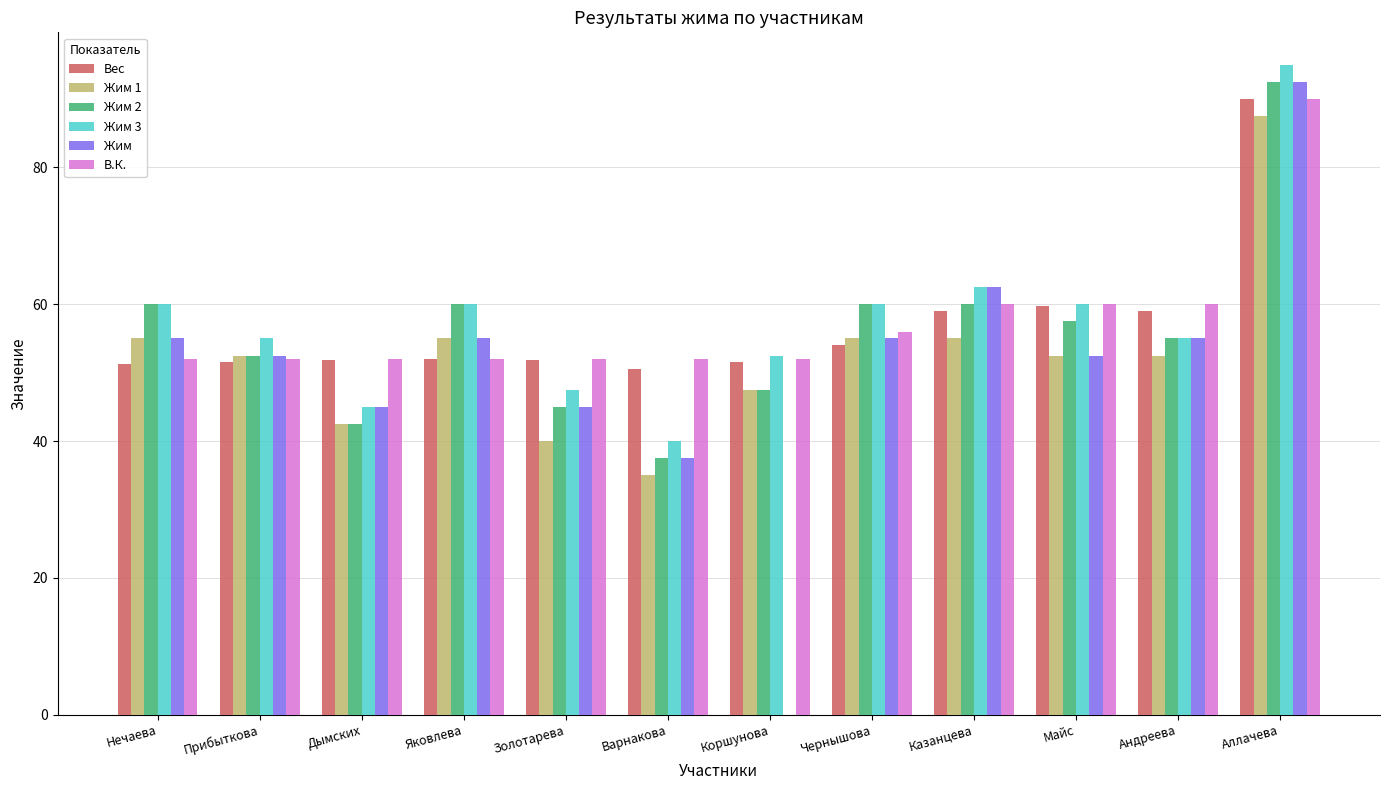

At which category is the sum across all series the highest?

Аллачева